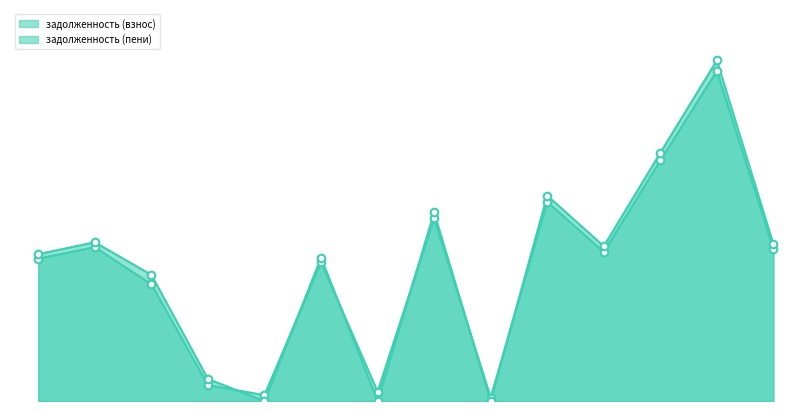

What are all the series names shown in the legend?

задолженность (взнос), задолженность (пени)